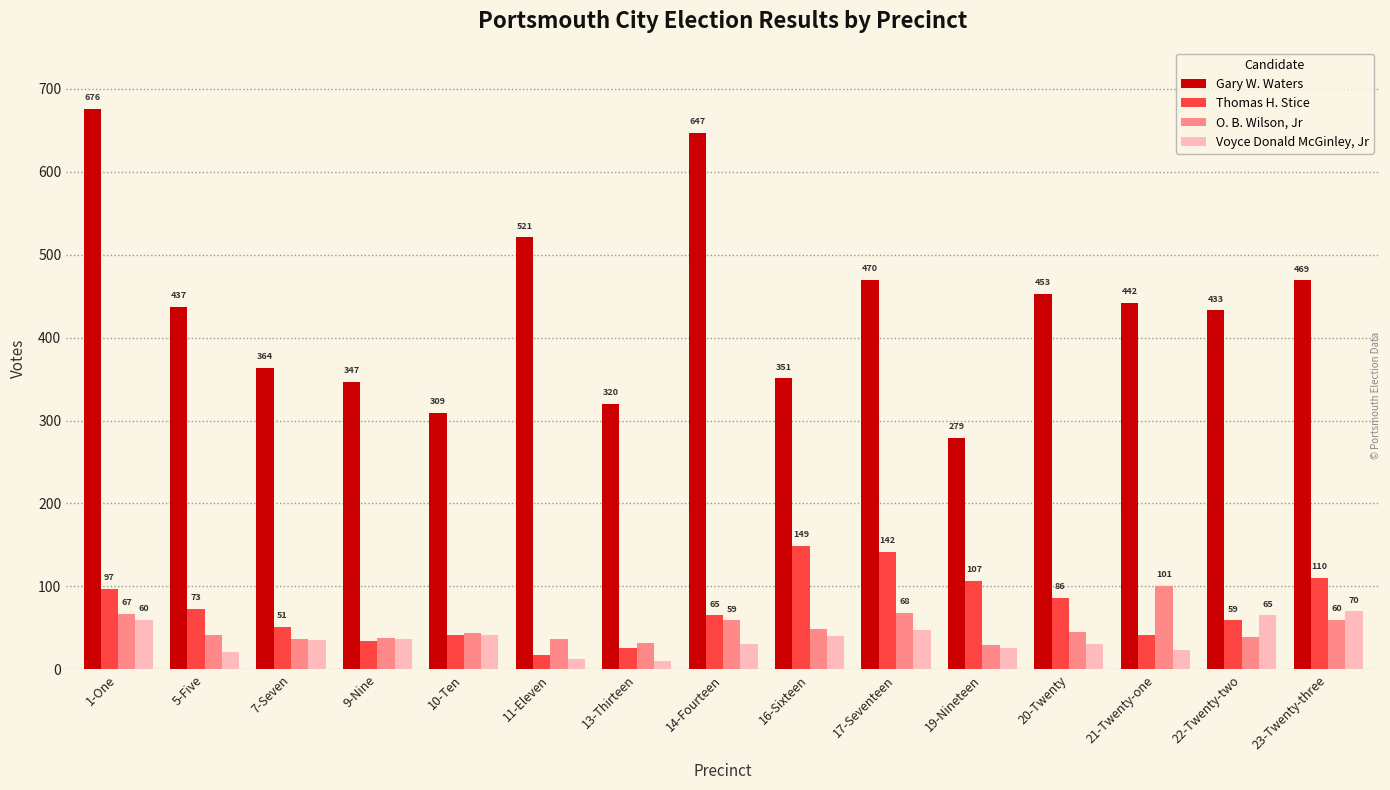

What is the approximate value of O. B. Wilson, Jr at 23-Twenty-three?

60